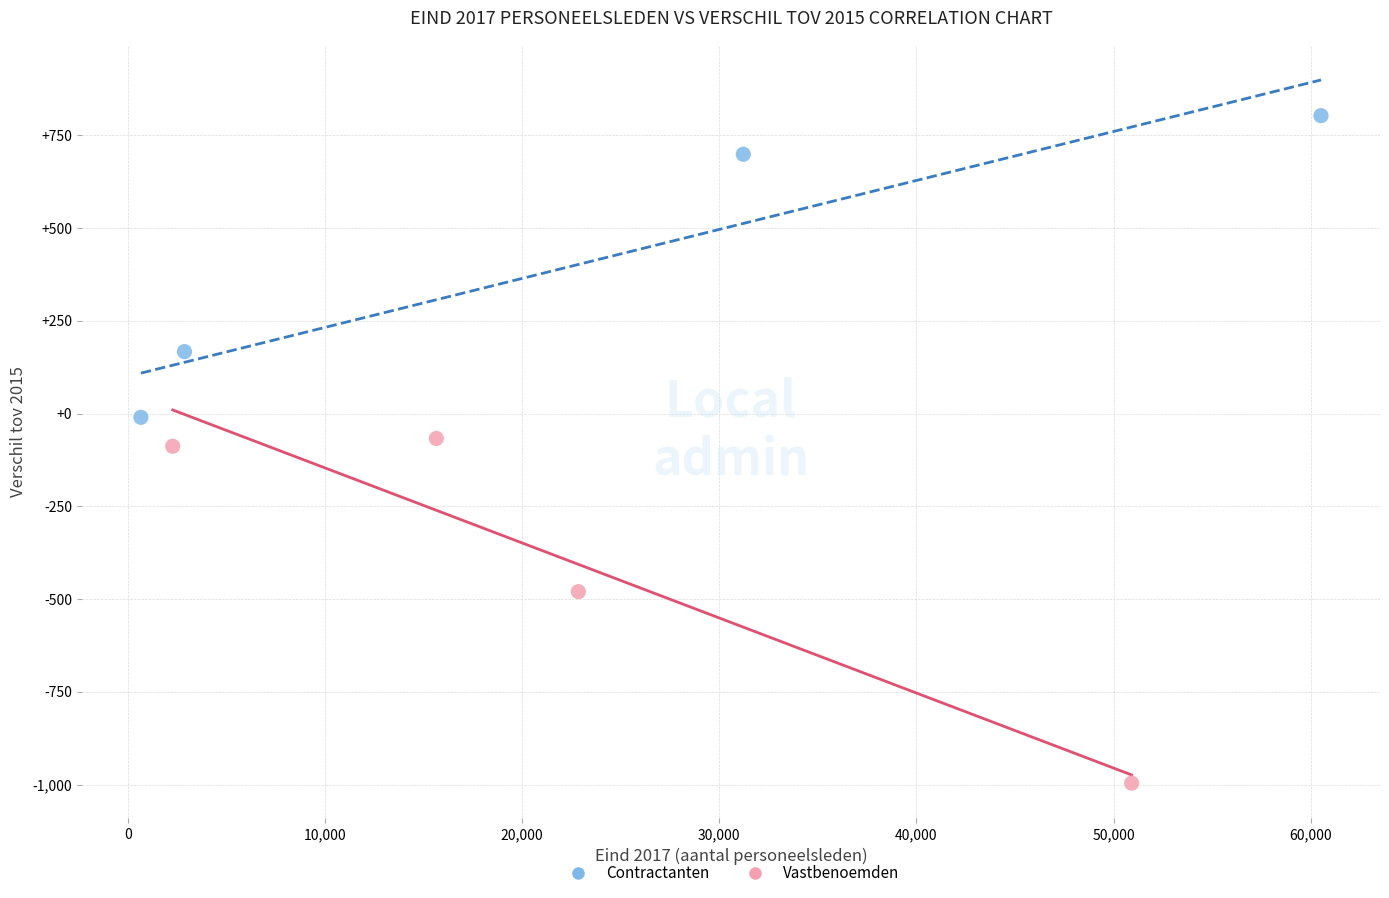

Which series has the widest spread of Y values?

Vastbenoemden